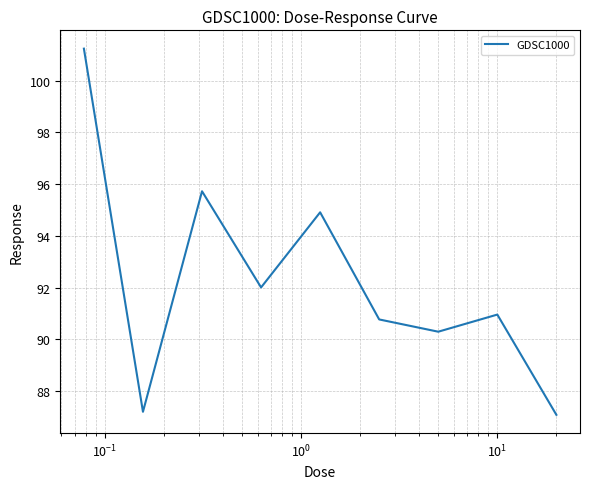

What is the maximum value shown in the chart?

101.2